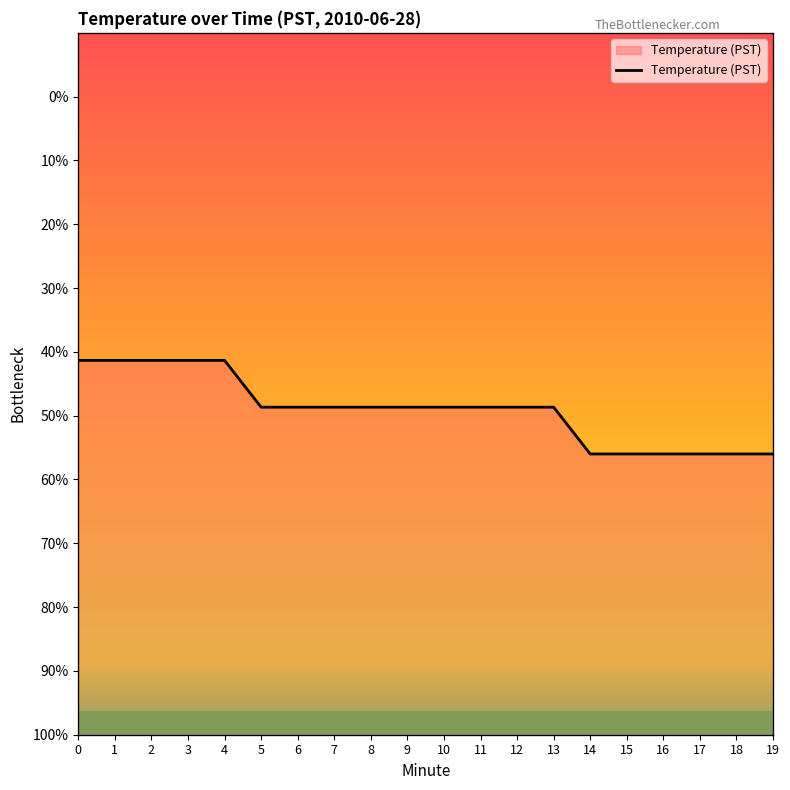

What is the difference between the maximum and minimum values?

0.2